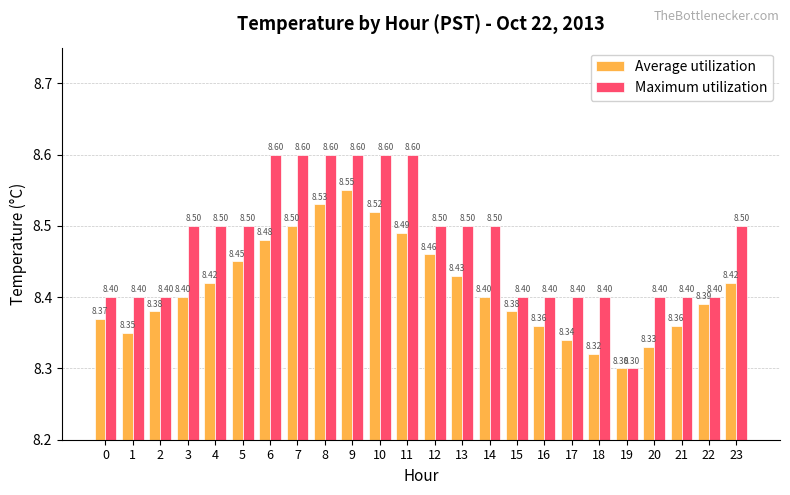

What is the total value across all series at 20?

16.7